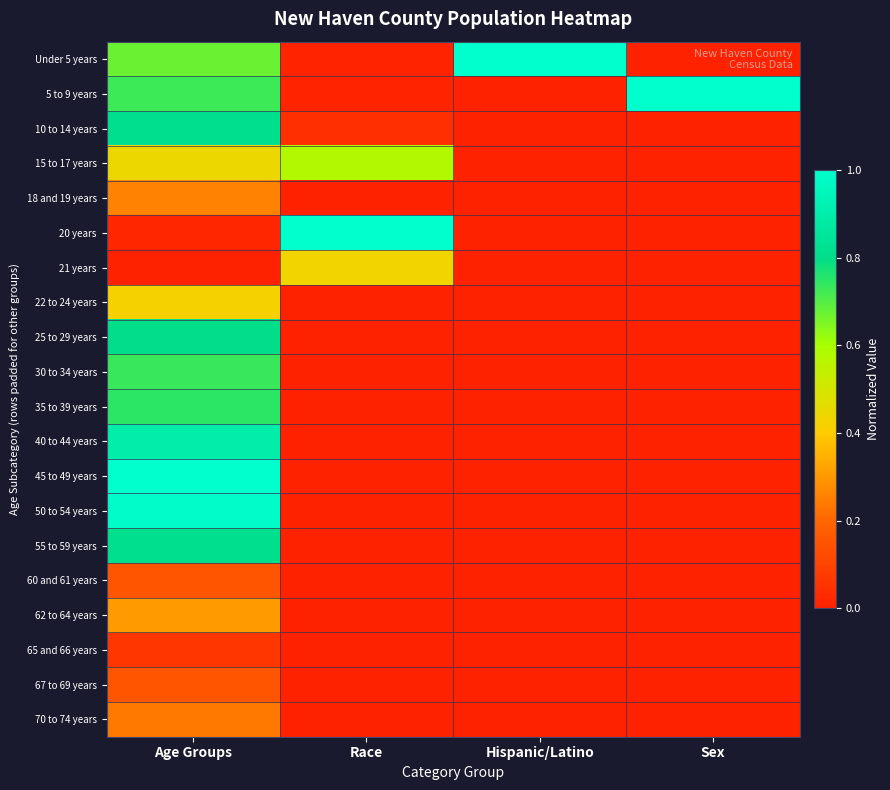

Reading left to right, transcribe all the data shown in this chart.

Under 5 years: Age Groups=0.7	Race=0.0	Hispanic/Latino=1.0	Sex=0.0
5 to 9 years: Age Groups=0.7	Race=0.0	Hispanic/Latino=0.0	Sex=1.0
10 to 14 years: Age Groups=0.8	Race=0.0	Hispanic/Latino=0.0	Sex=0.0
15 to 17 years: Age Groups=0.4	Race=0.6	Hispanic/Latino=0.0	Sex=0.0
18 and 19 years: Age Groups=0.3	Race=0.0	Hispanic/Latino=0.0	Sex=0.0
20 years: Age Groups=0.0	Race=1.0	Hispanic/Latino=0.0	Sex=0.0
21 years: Age Groups=0.0	Race=0.4	Hispanic/Latino=0.0	Sex=0.0
22 to 24 years: Age Groups=0.4	Race=0.0	Hispanic/Latino=0.0	Sex=0.0
25 to 29 years: Age Groups=0.8	Race=0.0	Hispanic/Latino=0.0	Sex=0.0
30 to 34 years: Age Groups=0.7	Race=0.0	Hispanic/Latino=0.0	Sex=0.0
35 to 39 years: Age Groups=0.7	Race=0.0	Hispanic/Latino=0.0	Sex=0.0
40 to 44 years: Age Groups=0.9	Race=0.0	Hispanic/Latino=0.0	Sex=0.0
45 to 49 years: Age Groups=1.0	Race=0.0	Hispanic/Latino=0.0	Sex=0.0
50 to 54 years: Age Groups=1.0	Race=0.0	Hispanic/Latino=0.0	Sex=0.0
55 to 59 years: Age Groups=0.8	Race=0.0	Hispanic/Latino=0.0	Sex=0.0
60 and 61 years: Age Groups=0.2	Race=0.0	Hispanic/Latino=0.0	Sex=0.0
62 to 64 years: Age Groups=0.3	Race=0.0	Hispanic/Latino=0.0	Sex=0.0
65 and 66 years: Age Groups=0.1	Race=0.0	Hispanic/Latino=0.0	Sex=0.0
67 to 69 years: Age Groups=0.2	Race=0.0	Hispanic/Latino=0.0	Sex=0.0
70 to 74 years: Age Groups=0.2	Race=0.0	Hispanic/Latino=0.0	Sex=0.0